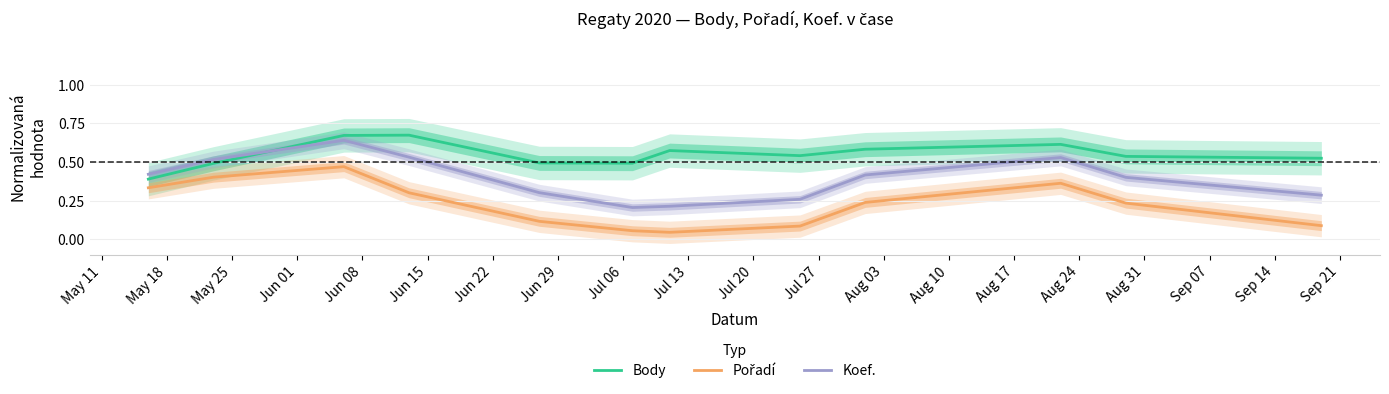

Does the chart have visible grid lines?

Yes